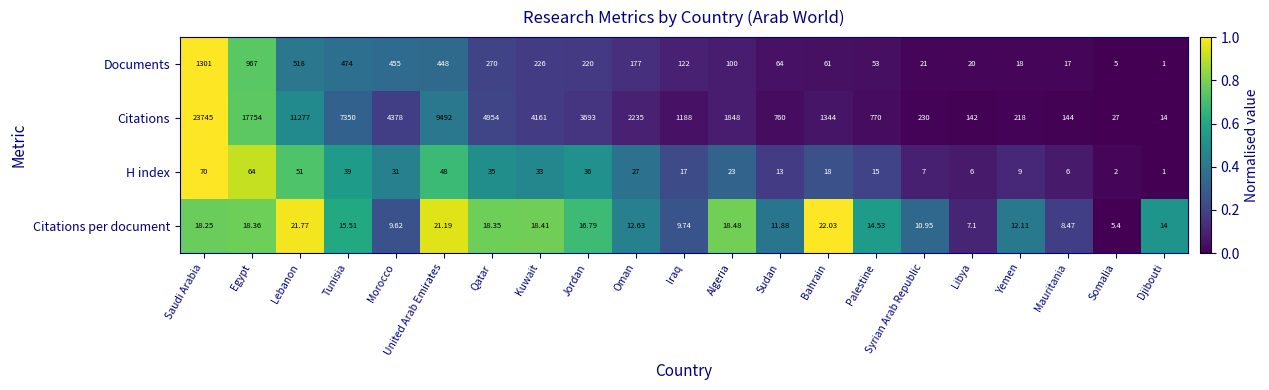

What is the maximum value shown in the chart?

23745.0